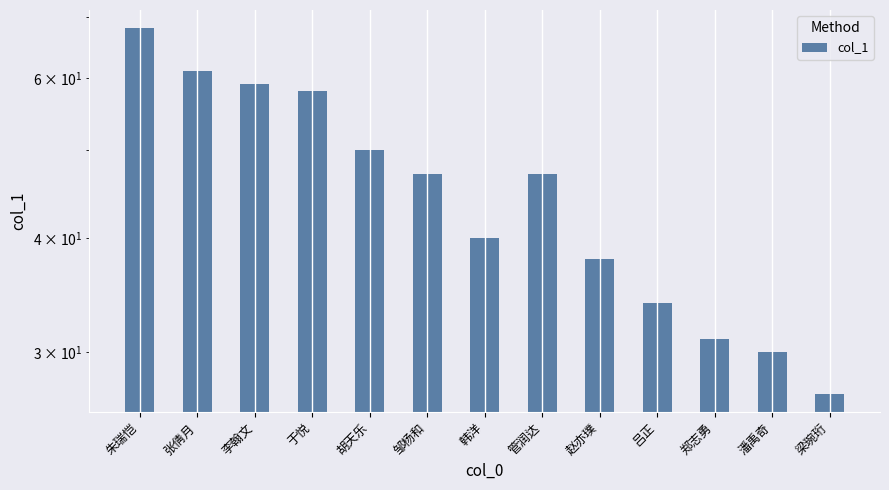

What value does the data have at 管润达, to the nearest 5?

45